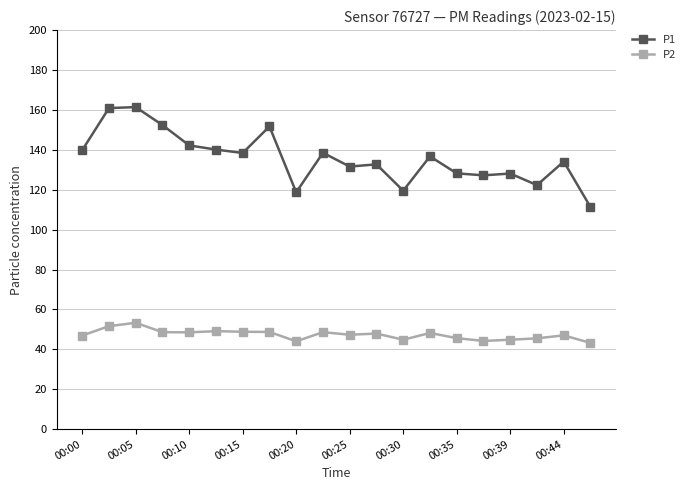

Which series has the widest spread of values?

P1